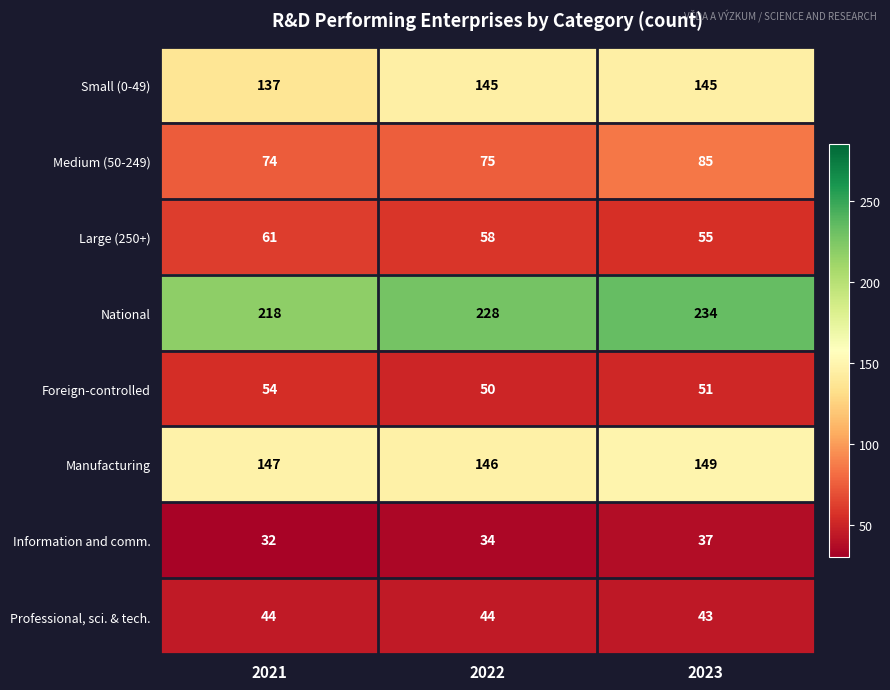

Reading left to right, transcribe all the data shown in this chart.

Small (0-49): 137	145	145
Medium (50-249): 74	75	85
Large (250+): 61	58	55
National: 218	228	234
Foreign-controlled: 54	50	51
Manufacturing: 147	146	149
Information and comm.: 32	34	37
Professional, sci. & tech.: 44	44	43